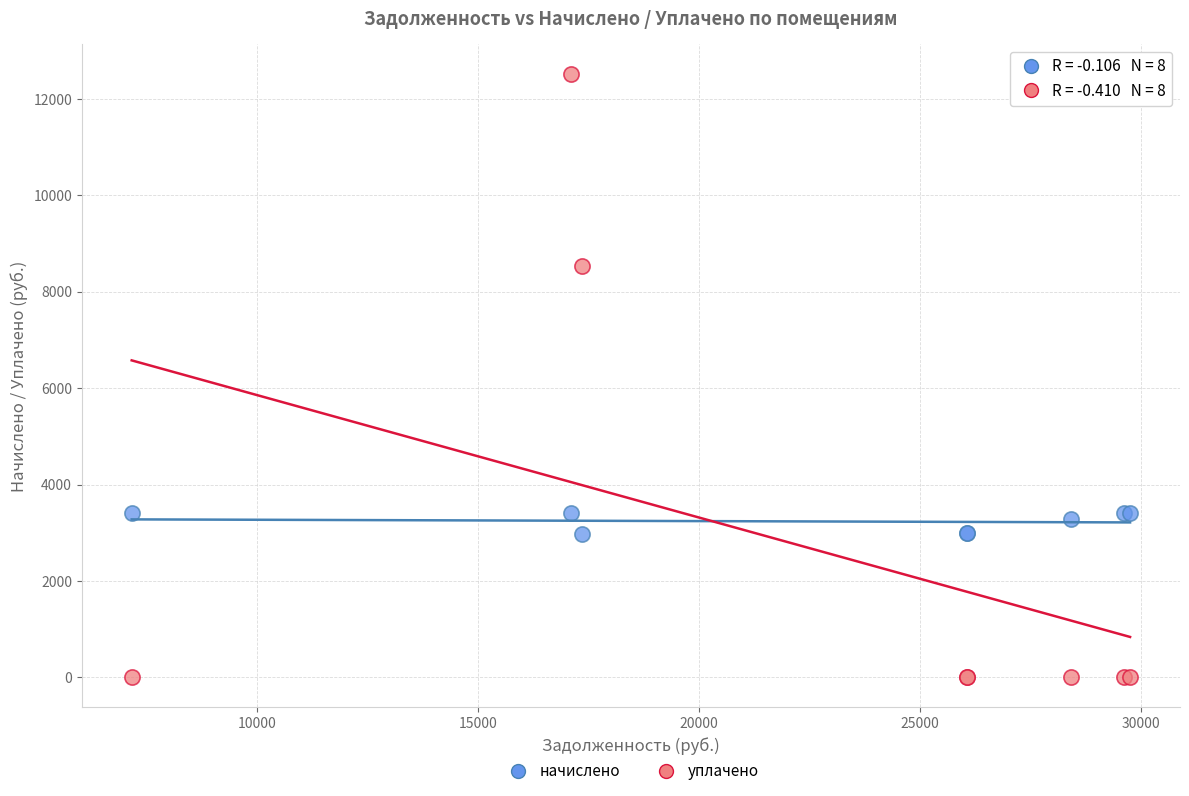

Which series reaches the minimum Y coordinate?

уплачено